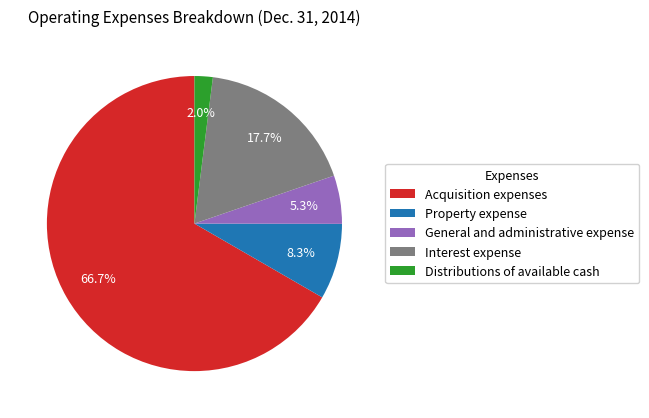

What percentage is NOT represented by General and administrative expense?

94.7%